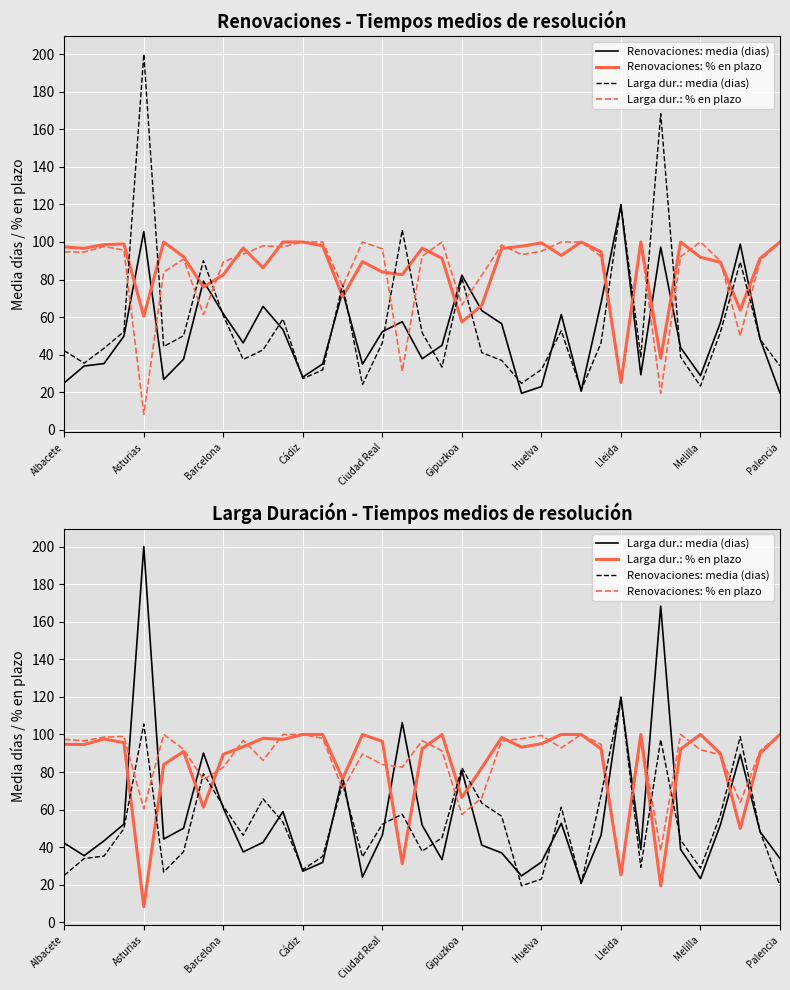

How many distinct data groups are displayed?

4